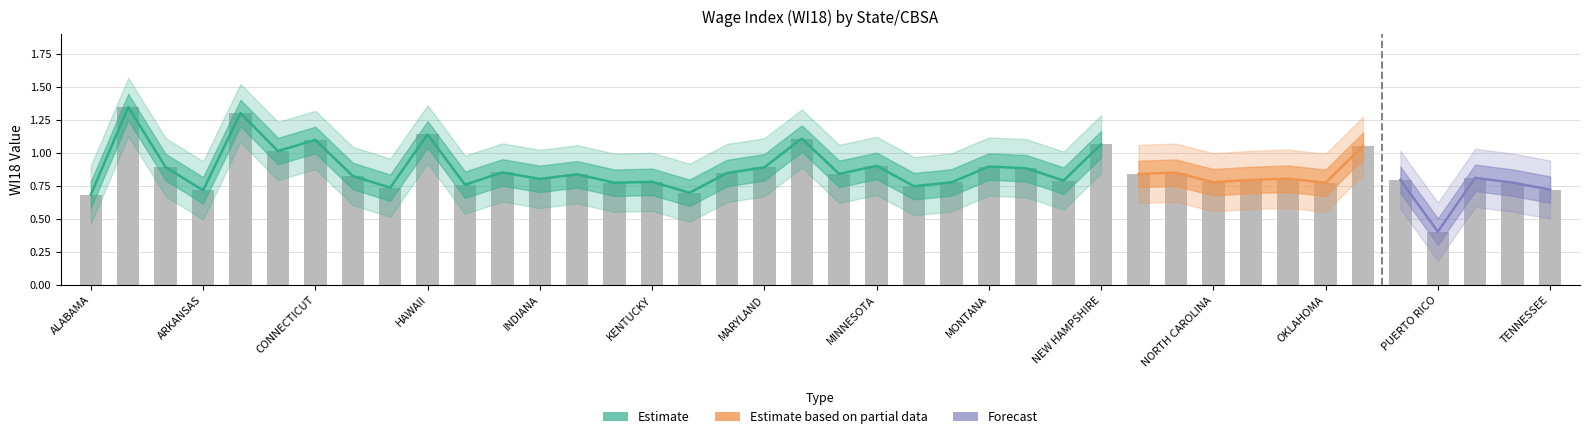

What is the value of the 11th bar from the left?

0.8